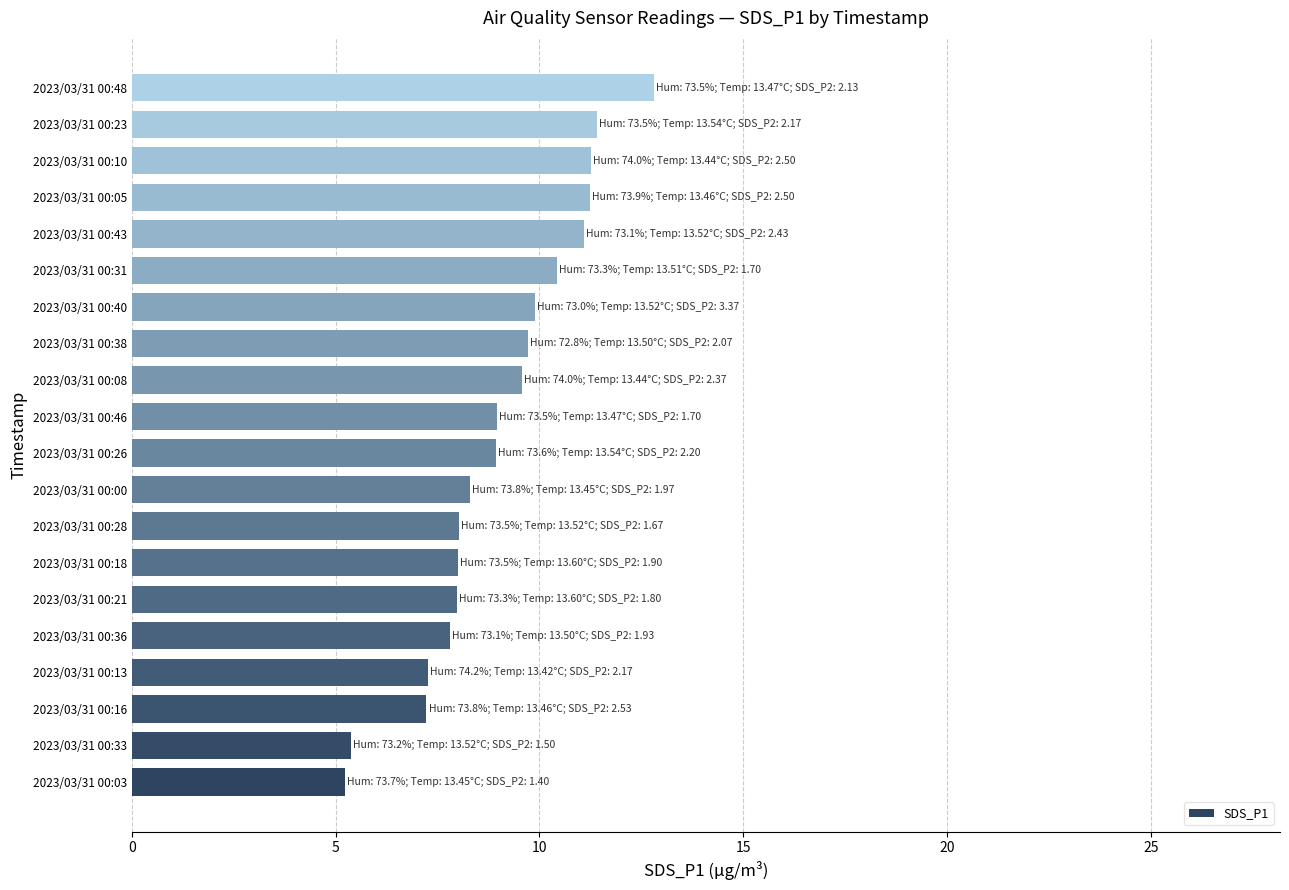

What is the sum of all values?

180.5